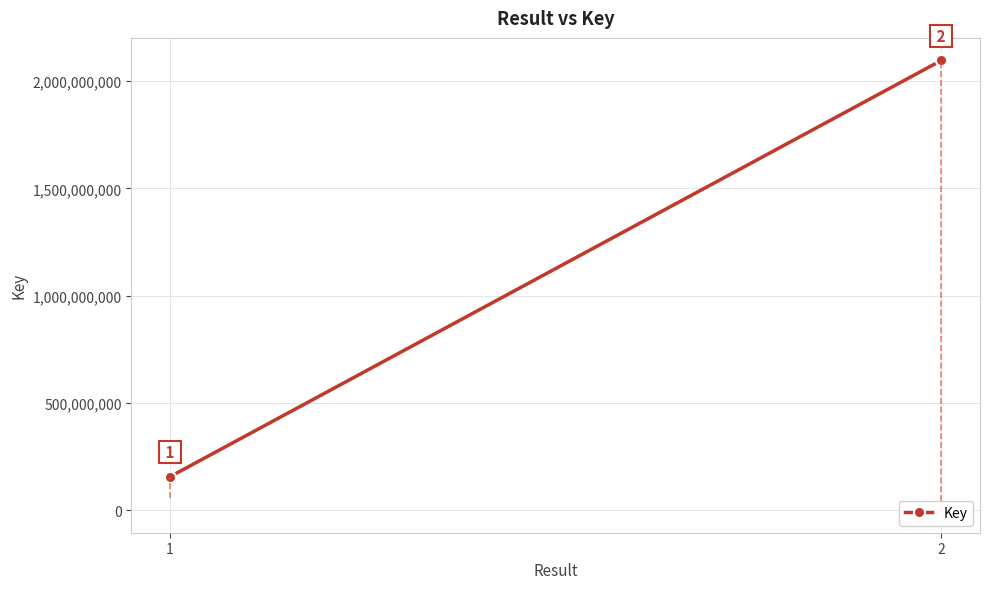

Reading left to right, transcribe all the data shown in this chart.

1=156227810	2=2096906556